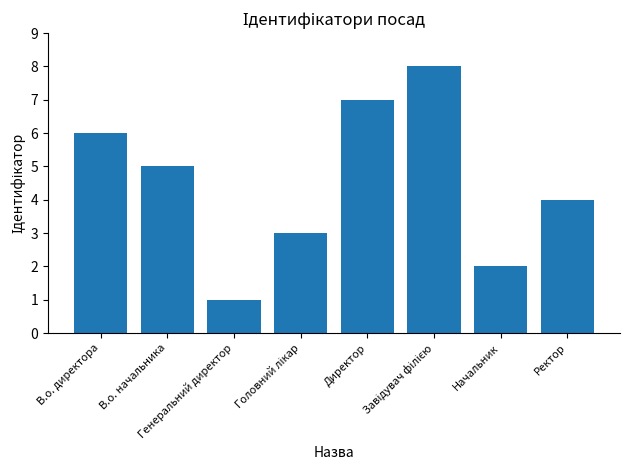

How many bars are there in total?

8